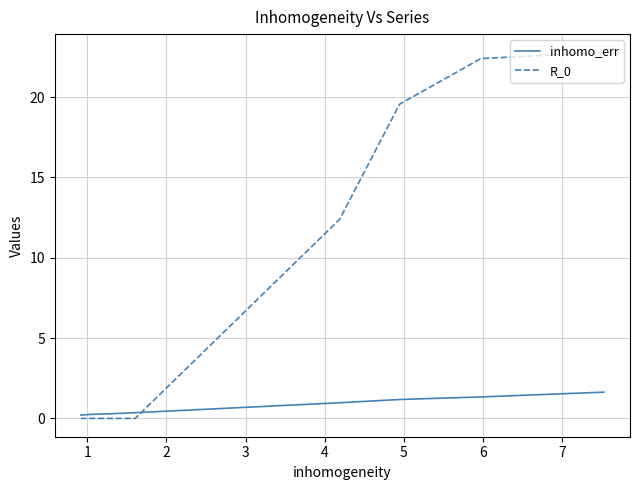

How many lines are shown in the chart?

2